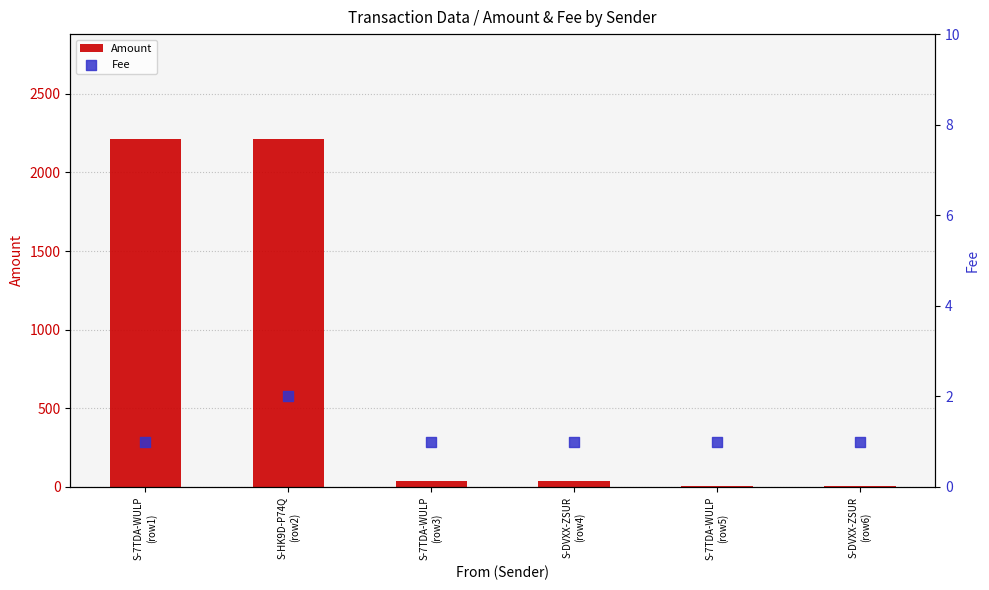

Which series has the largest Y range (max minus min)?

Amount